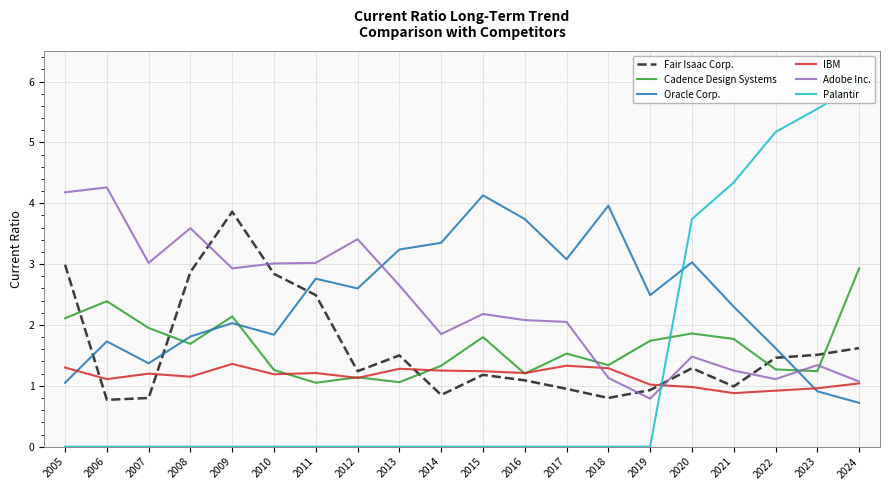

At which category is the sum across all series the highest?

2024